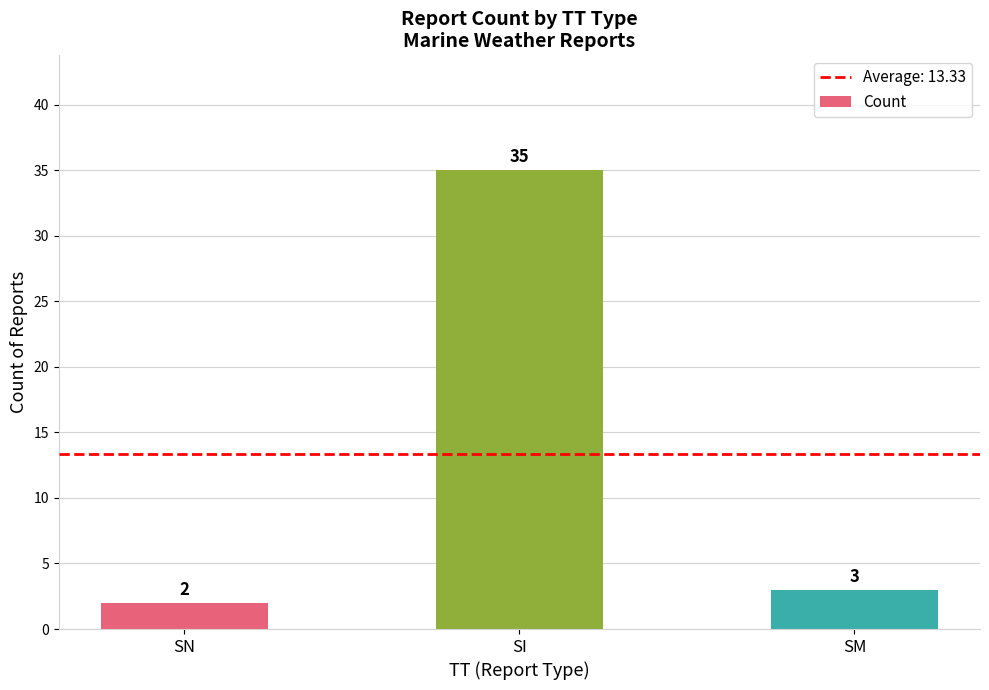

True or false: the data shows 60 at SI.

False